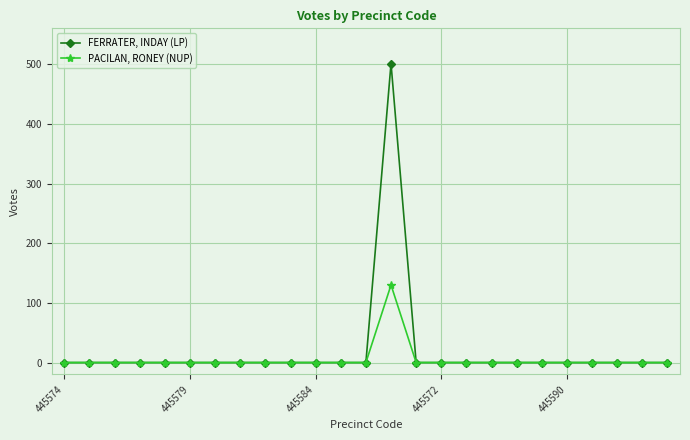

True or false: FERRATER, INDAY (LP) has more than 0 points higher than both neighbors.

True